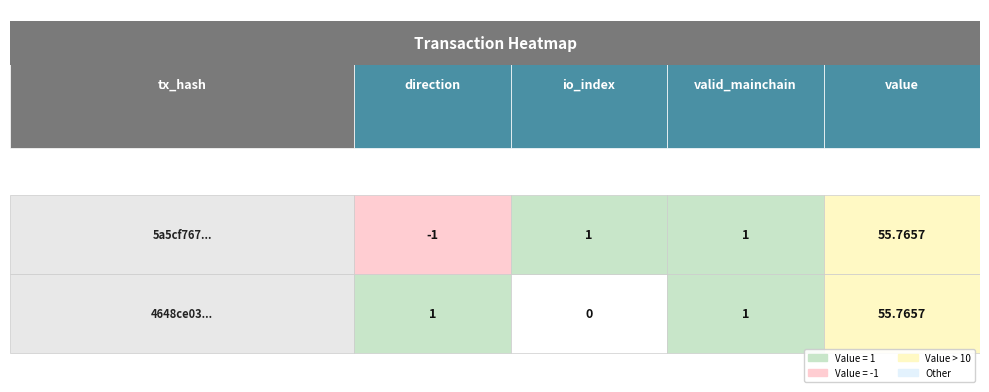

At value, list the series in order from largest to smallest.

5a5cf767dc67047459296e43065cc795b72ec1d, 4648ce03989f7abf4b06c6b36f9db9774656e4a